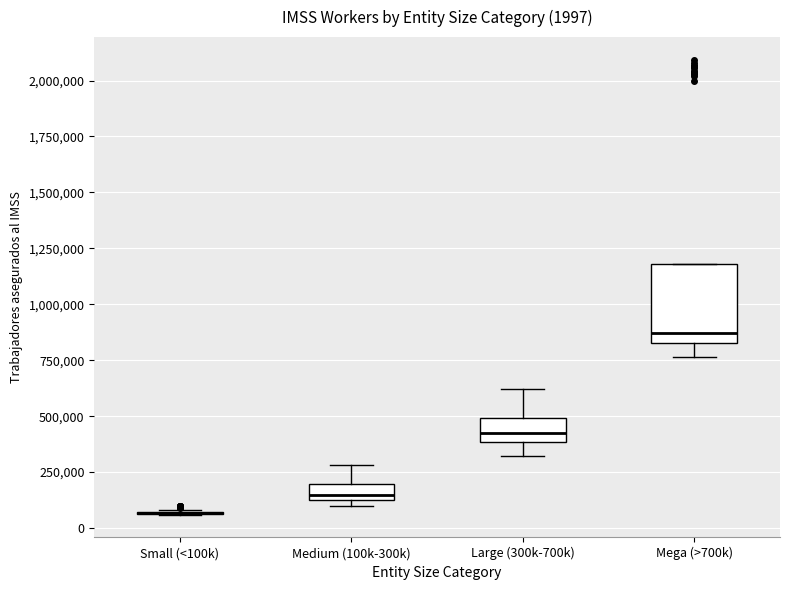

Comparing the boxes themselves (not the whiskers), which one is the tallest?

Mega (>700k)